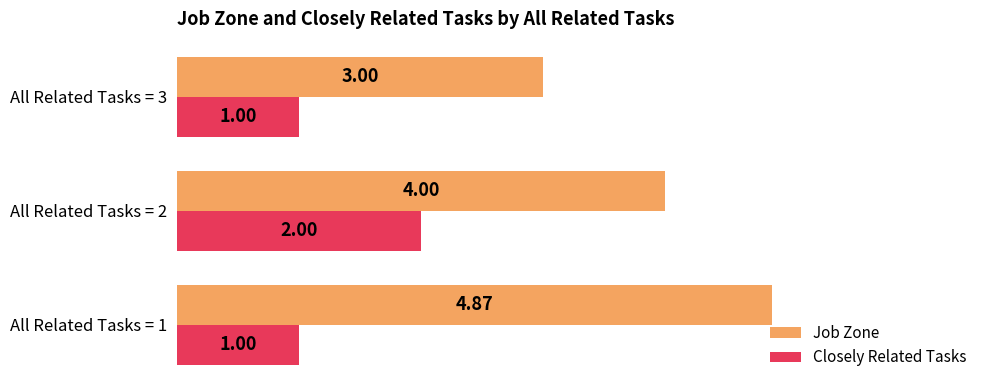

What is the difference between the highest and lowest values at All Related Tasks = 1?

3.9